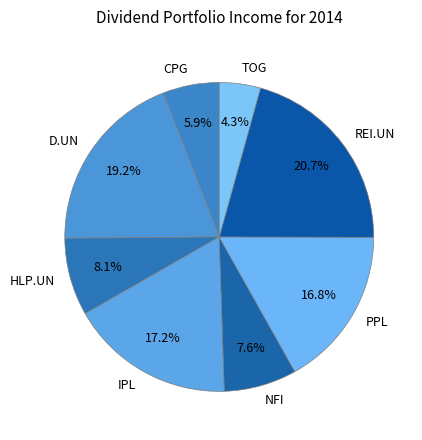

What percentage do IPL and HLP.UN together represent?

25.4%